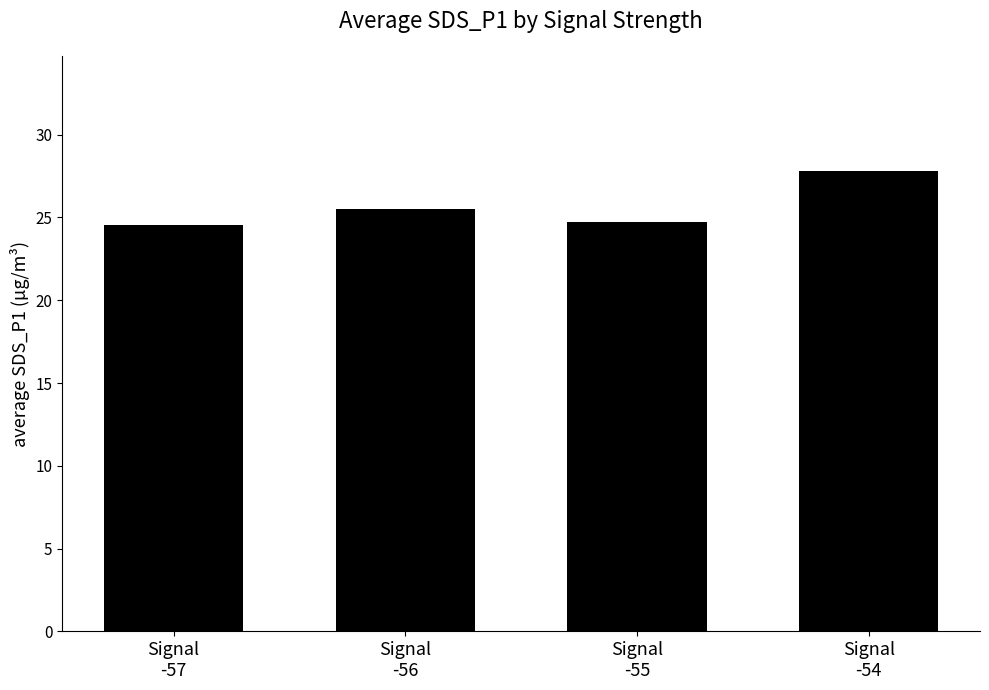

Count the values in the range 24 to 27.

3